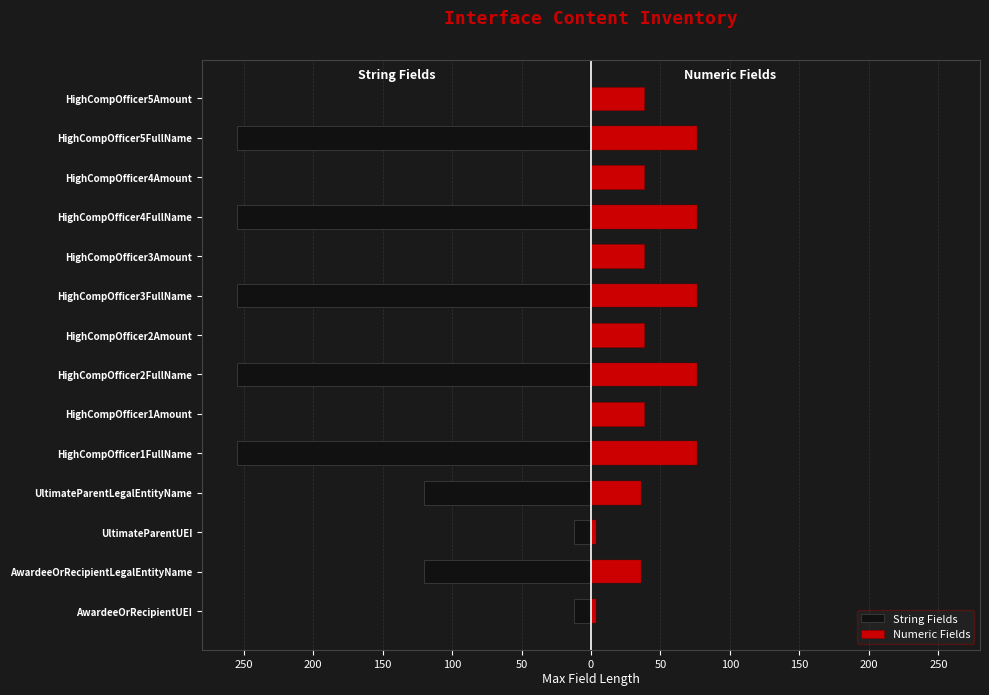

Which has a higher value, HighCompOfficer1FullName or HighCompOfficer3Amount?

HighCompOfficer3Amount